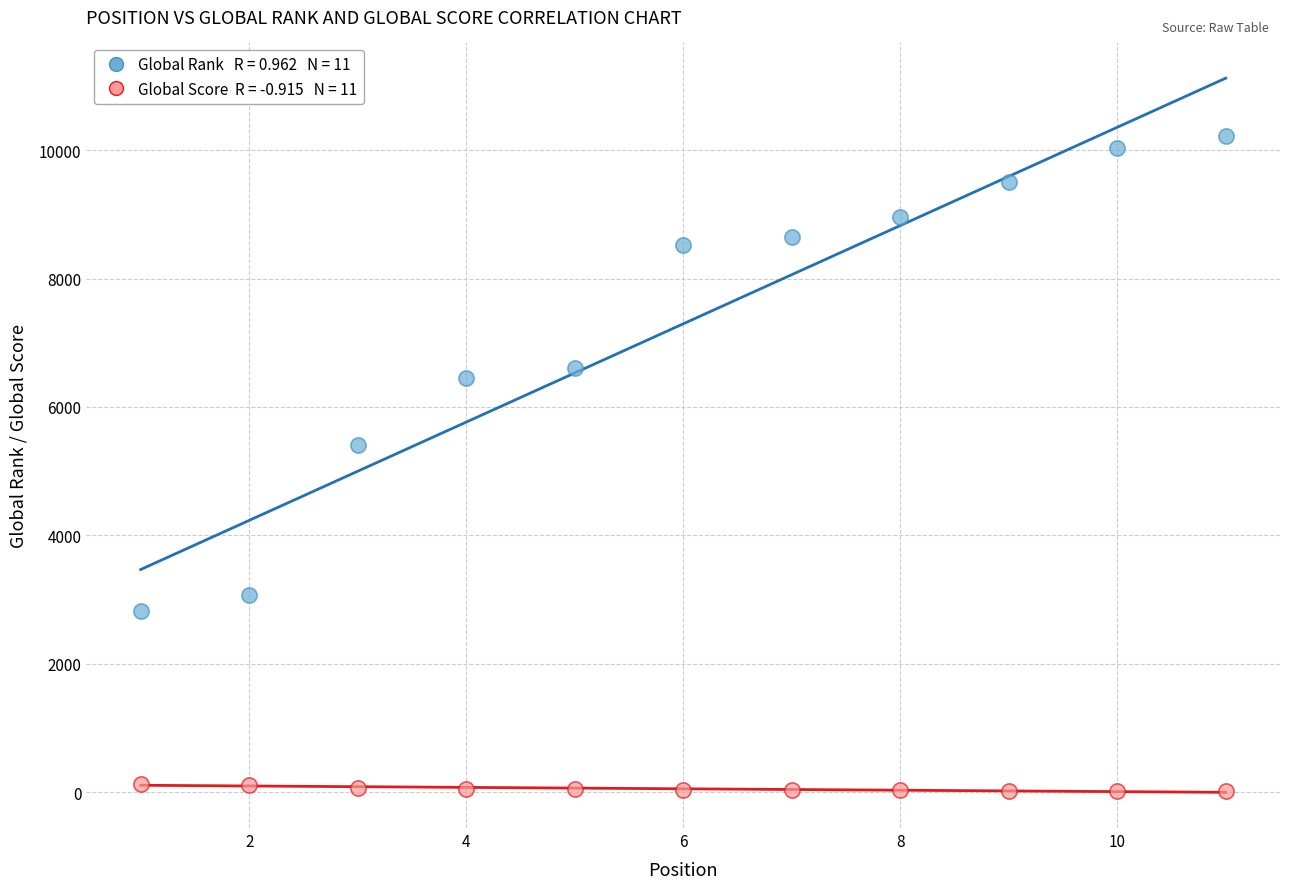

Across all series, what Y value is closest to 5115?

5415